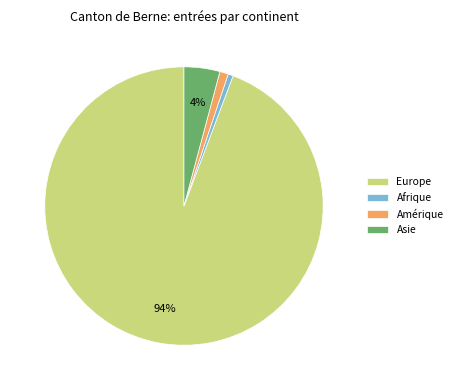

Which slice is the largest?

Europe